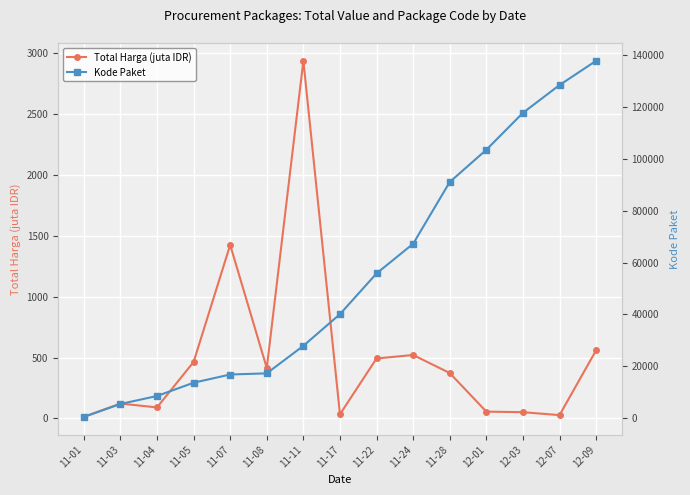

What is the spread (max minus min) of values at 11-05?

13188.0